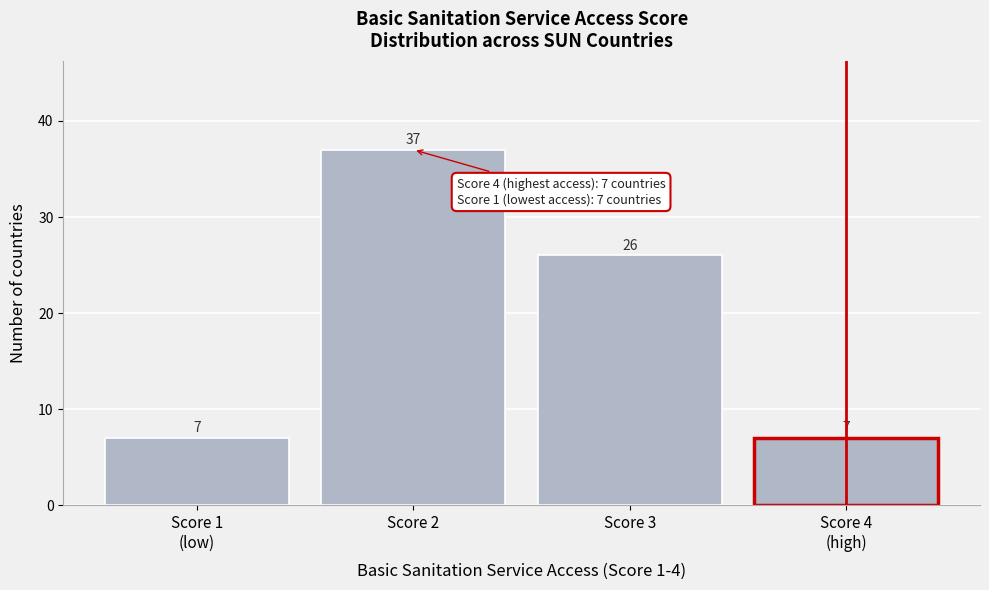

Reading left to right, transcribe all the data shown in this chart.

7	37	26	7